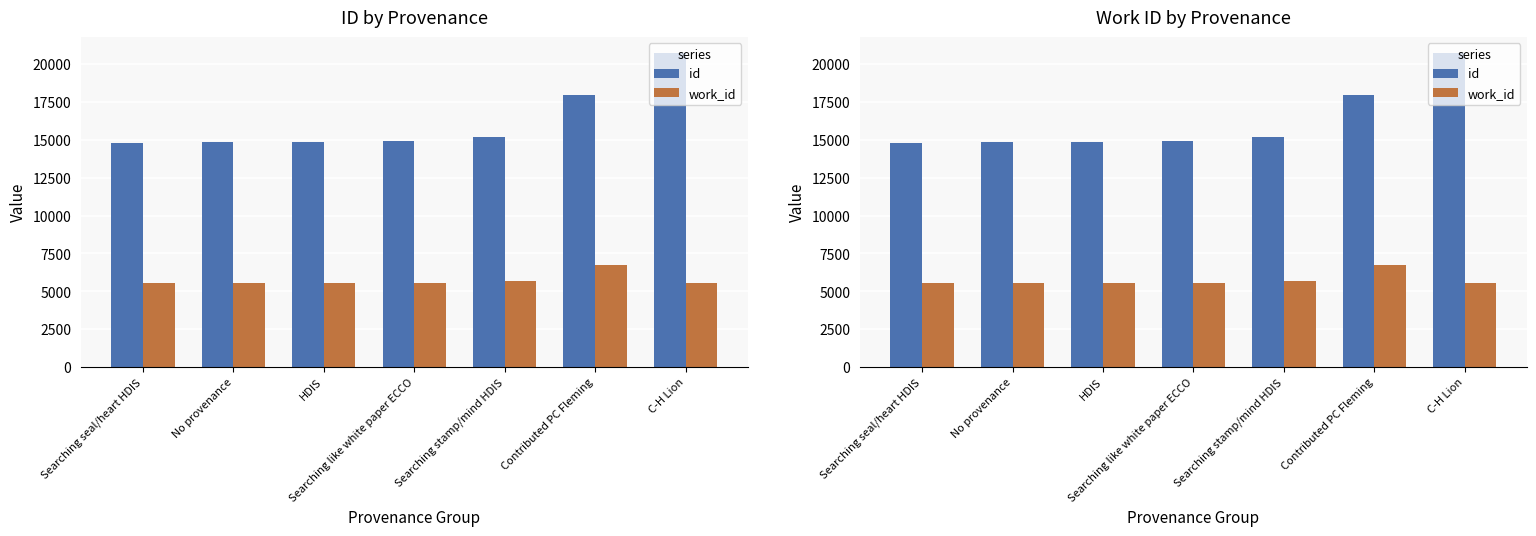

How many values in the id series are below 14899?

3